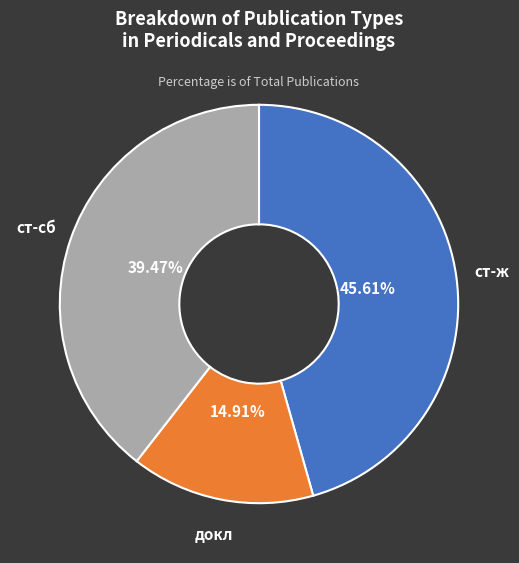

Is it true that ст-сб is 51% of the pie?

False